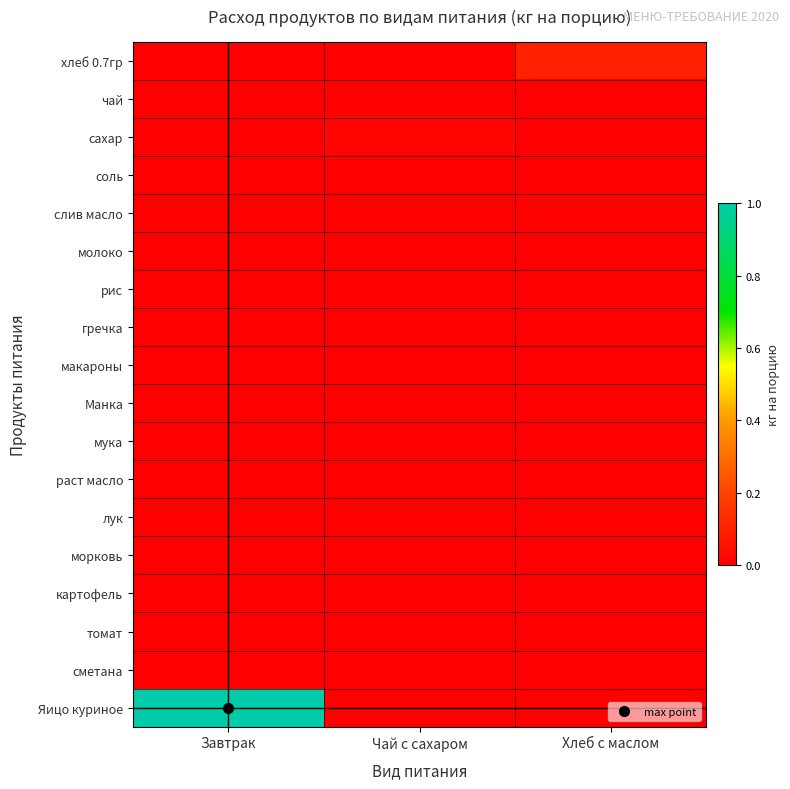

Reading left to right, what are all the values shown in this chart?

хлеб 0.7гр: Завтрак=0.0	Чай с сахаром=0.0	Хлеб с маслом=0.1
чай: Завтрак=0.0	Чай с сахаром=0.0	Хлеб с маслом=0.0
сахар: Завтрак=0.0	Чай с сахаром=0.0	Хлеб с маслом=0.0
соль: Завтрак=0.0	Чай с сахаром=0.0	Хлеб с маслом=0.0
слив масло: Завтрак=0.0	Чай с сахаром=0.0	Хлеб с маслом=0.0
молоко: Завтрак=0.0	Чай с сахаром=0.0	Хлеб с маслом=0.0
рис: Завтрак=0.0	Чай с сахаром=0.0	Хлеб с маслом=0.0
гречка: Завтрак=0.0	Чай с сахаром=0.0	Хлеб с маслом=0.0
макароны: Завтрак=0.0	Чай с сахаром=0.0	Хлеб с маслом=0.0
Манка: Завтрак=0.0	Чай с сахаром=0.0	Хлеб с маслом=0.0
мука: Завтрак=0.0	Чай с сахаром=0.0	Хлеб с маслом=0.0
раст масло: Завтрак=0.0	Чай с сахаром=0.0	Хлеб с маслом=0.0
лук: Завтрак=0.0	Чай с сахаром=0.0	Хлеб с маслом=0.0
морковь: Завтрак=0.0	Чай с сахаром=0.0	Хлеб с маслом=0.0
картофель: Завтрак=0.0	Чай с сахаром=0.0	Хлеб с маслом=0.0
томат: Завтрак=0.0	Чай с сахаром=0.0	Хлеб с маслом=0.0
сметана: Завтрак=0.0	Чай с сахаром=0.0	Хлеб с маслом=0.0
Яицо куриное: Завтрак=1.0	Чай с сахаром=0.0	Хлеб с маслом=0.0